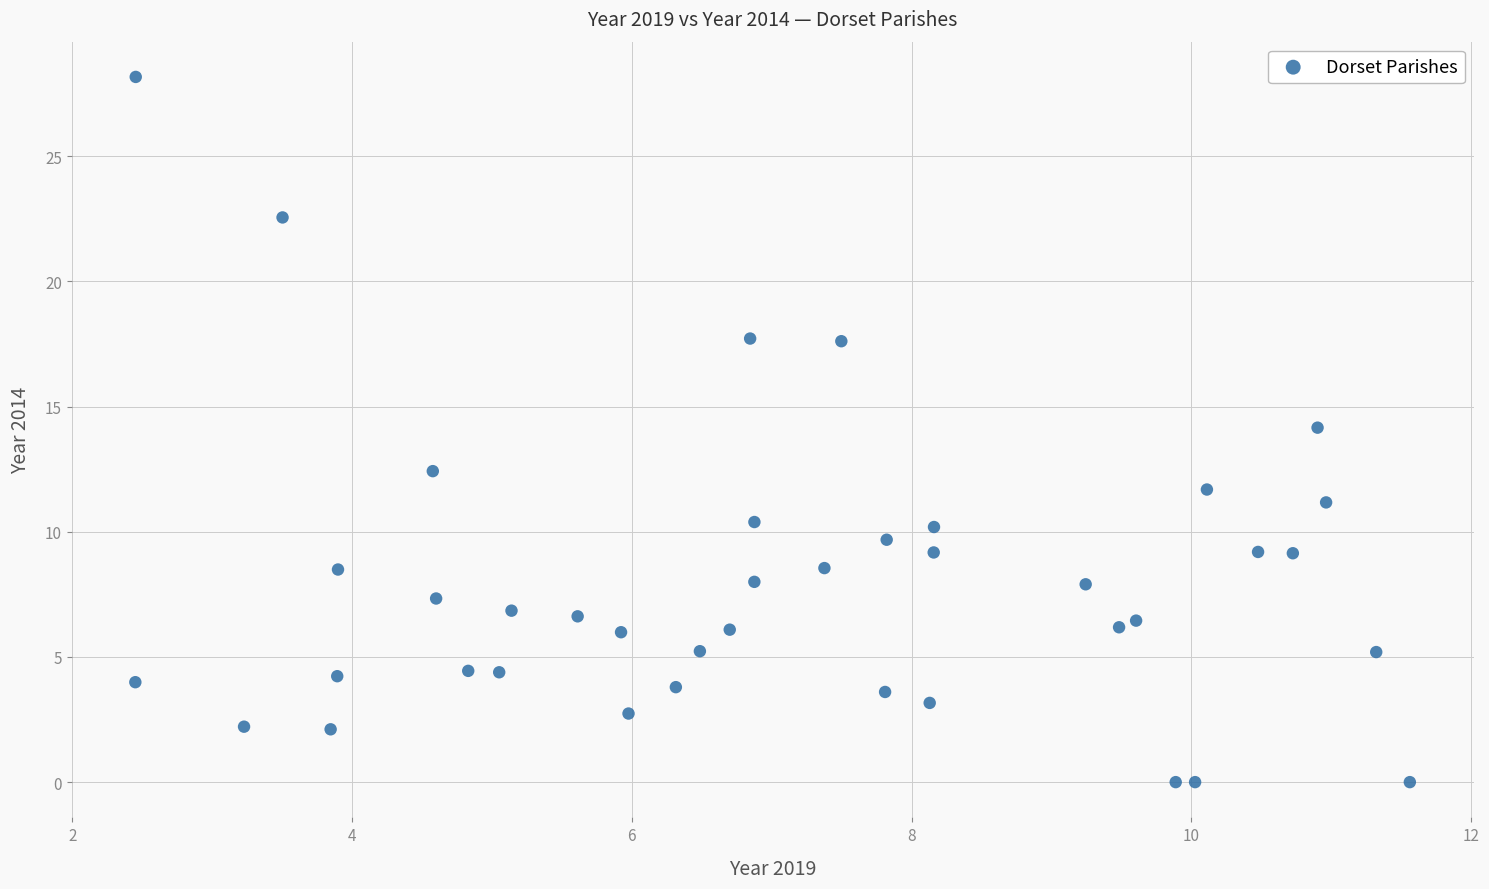

What is the range of Y values (max minus min)?

28.2